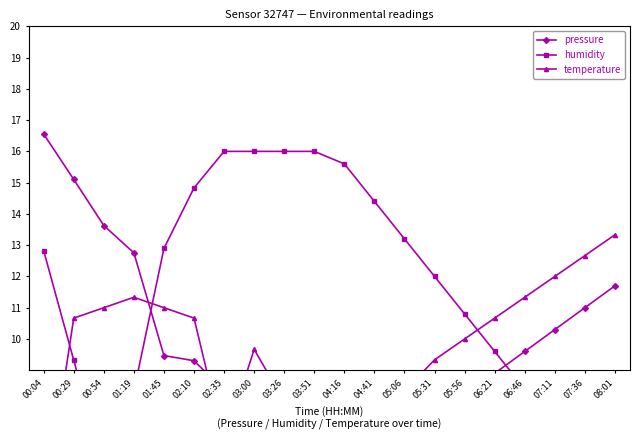

What is the highest value of the temperature series?

13.3